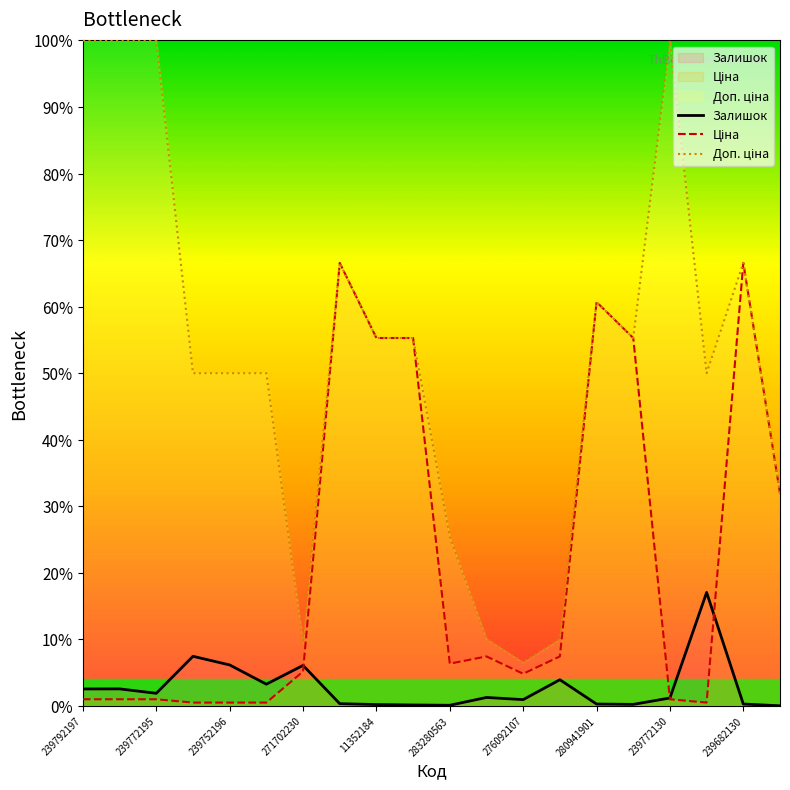

At how many categories does at least one series exceed 33?

14